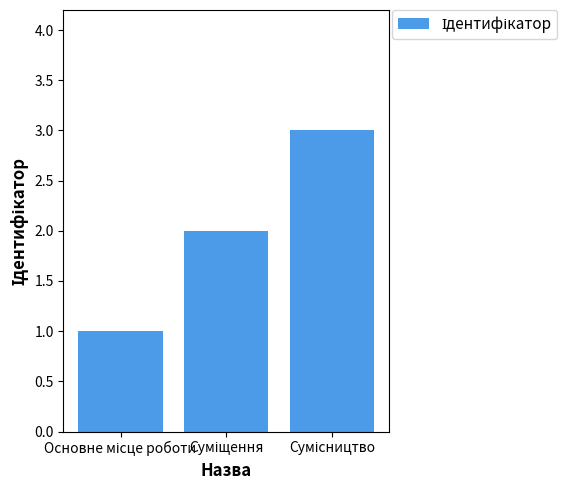

What is the greatest value displayed?

3